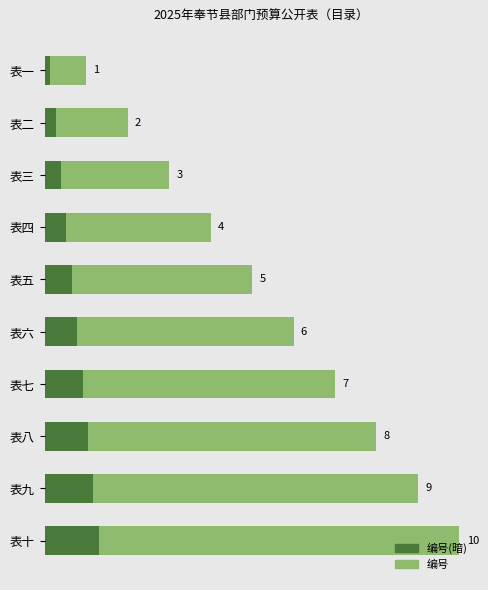

At which category is the sum across all series the highest?

表十